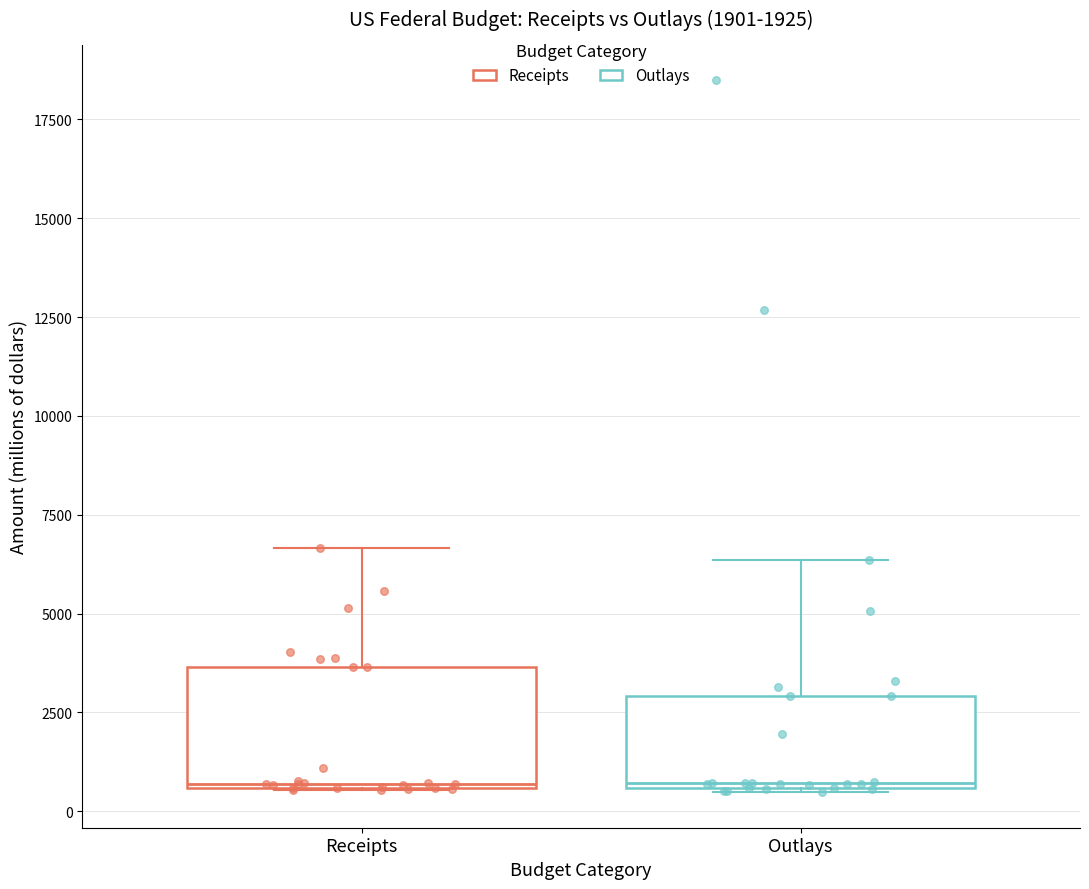

Which box is the tallest, from its lower edge to its upper edge?

Receipts